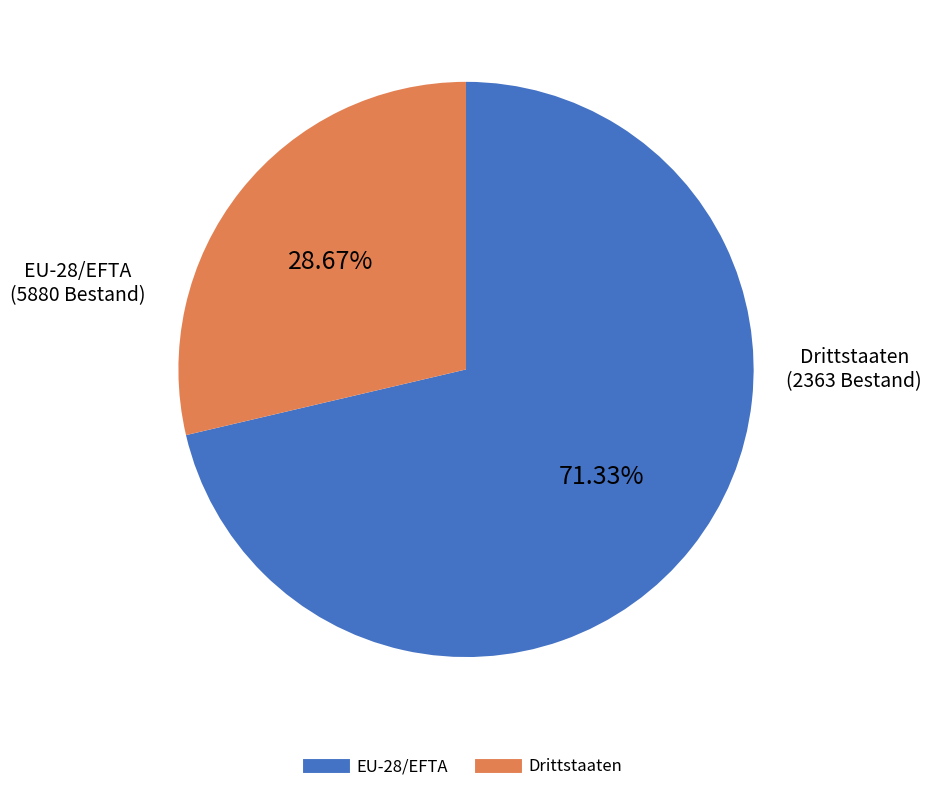

Is it true that Drittstaaten is 29% of the pie?

True